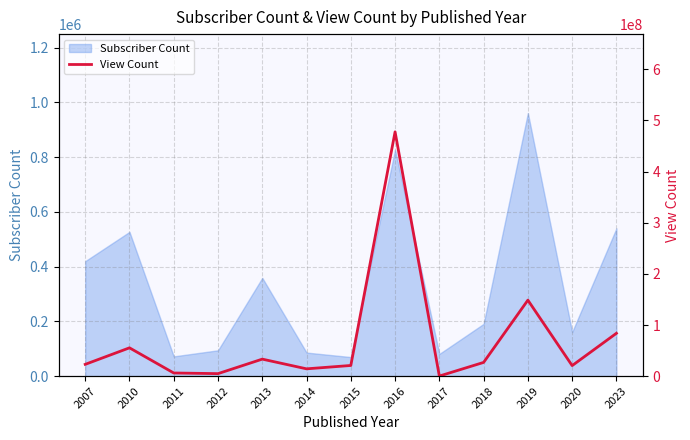

Where is the first local maximum?

2010